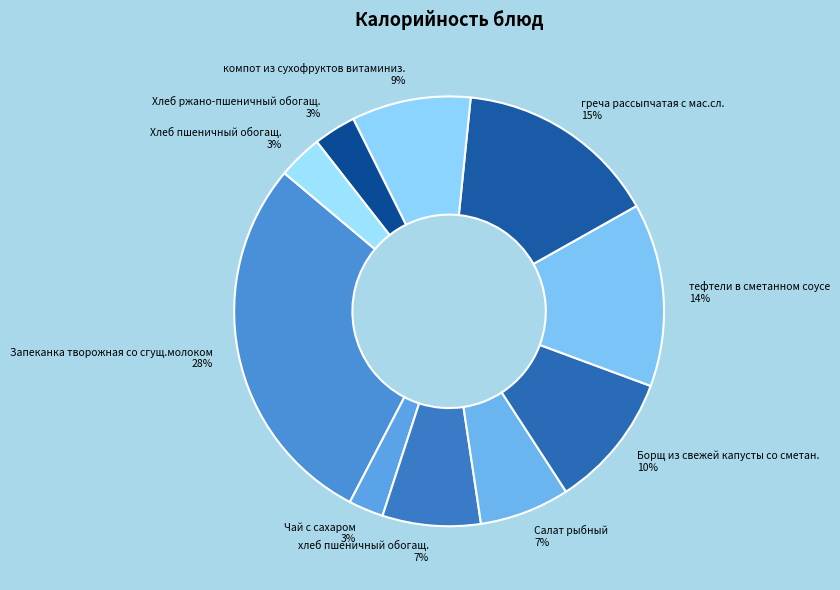

Count the number of slices in the pie.

10